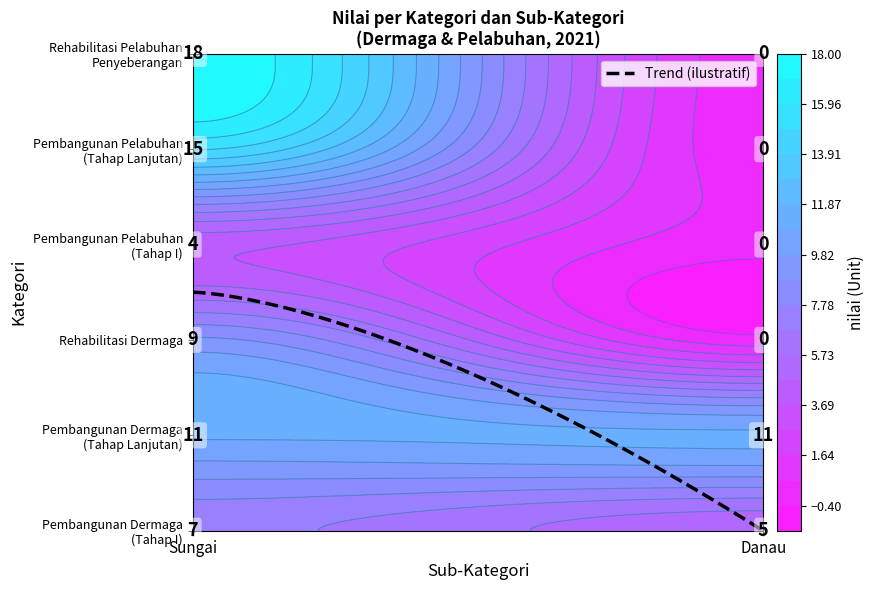

Between Pembangunan Dermaga Sungai, Danau (Tahap I) and Rehabilitasi Dermaga, Sungai, Danau, which is larger?

Rehabilitasi Dermaga, Sungai, Danau